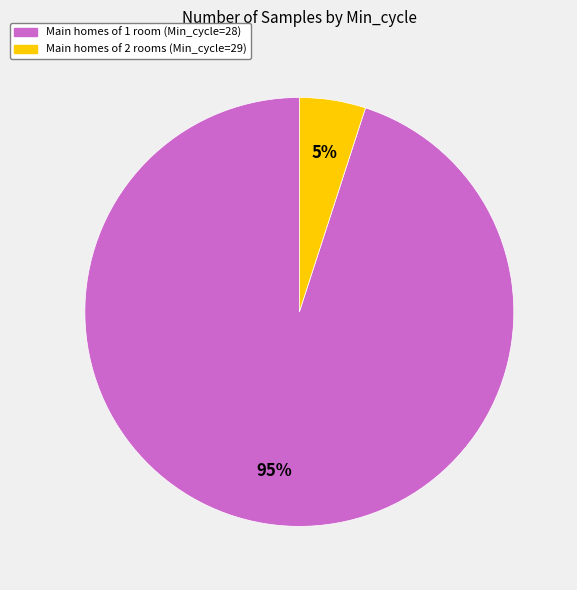

Is there a majority slice in this chart?

Yes